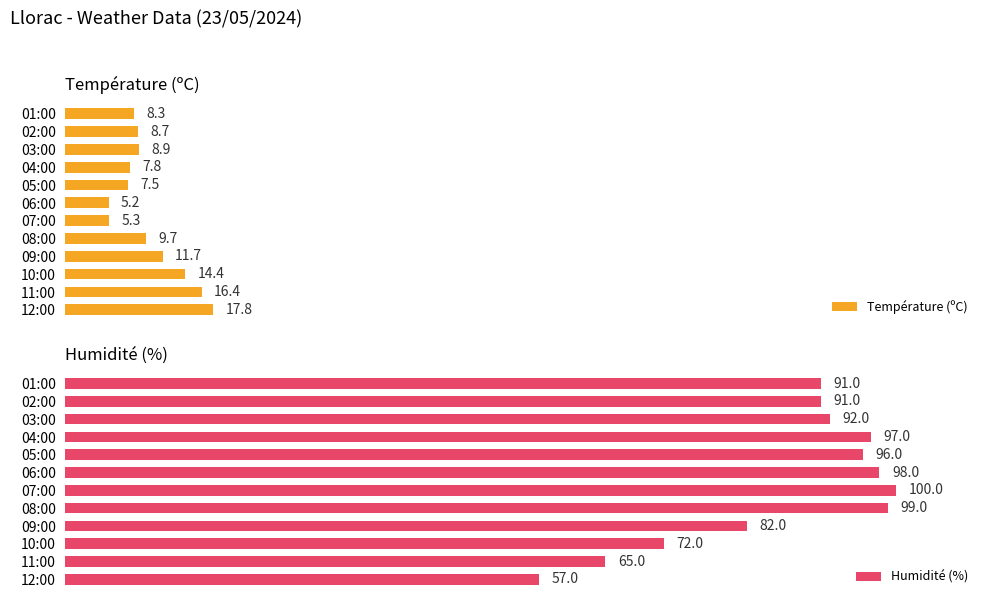

What are all the series names shown in the legend?

Température (ºC), Humidité (%)